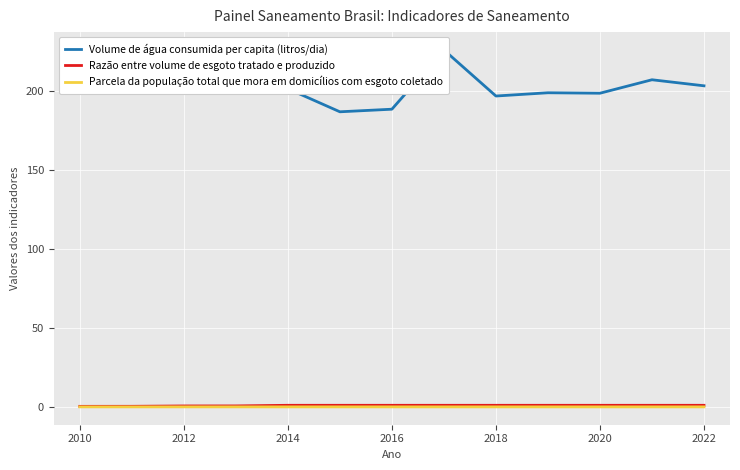

How many Parcela da população total que mora em domicílios com esgoto coletado values are between 0 and 1?

13